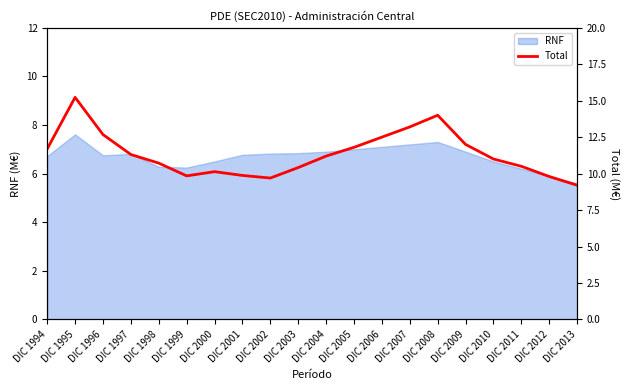

How many data points does each series have?

20